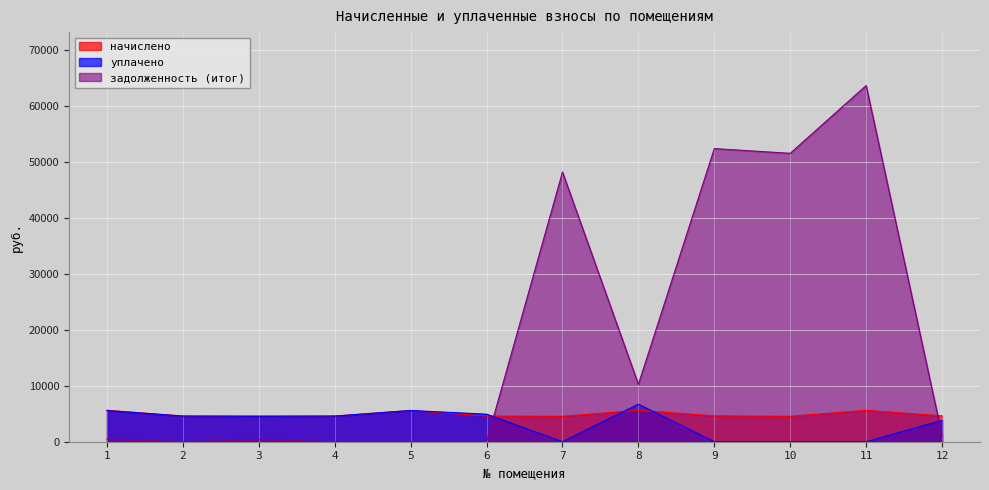

Rank the series by their maximum value, from highest to lowest.

задолженность (итог), уплачено, начислено